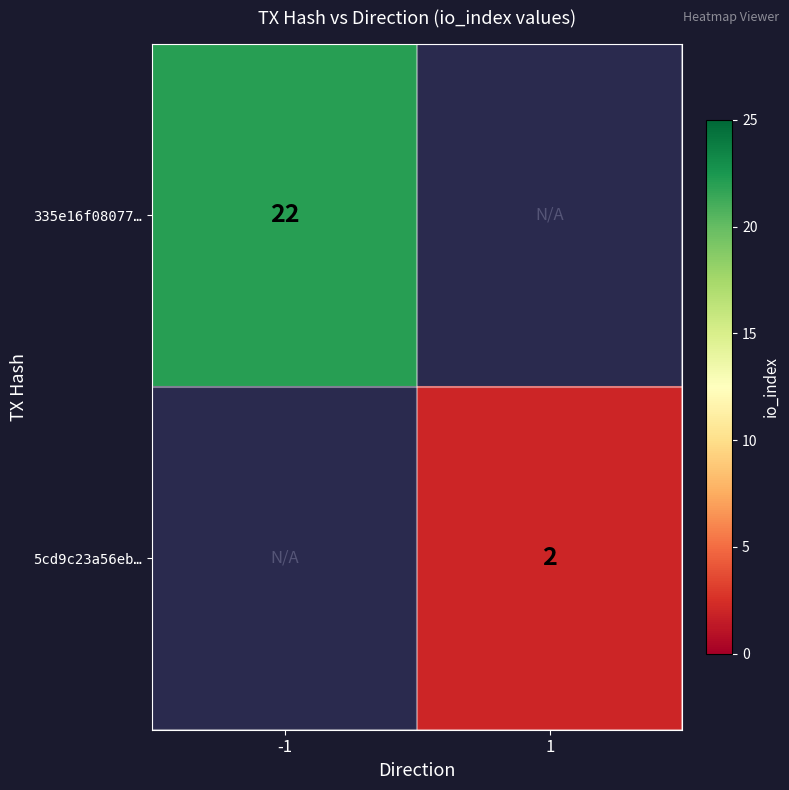

True or false: 5cd9c23a56eb… has a value of 2 at 1.

True